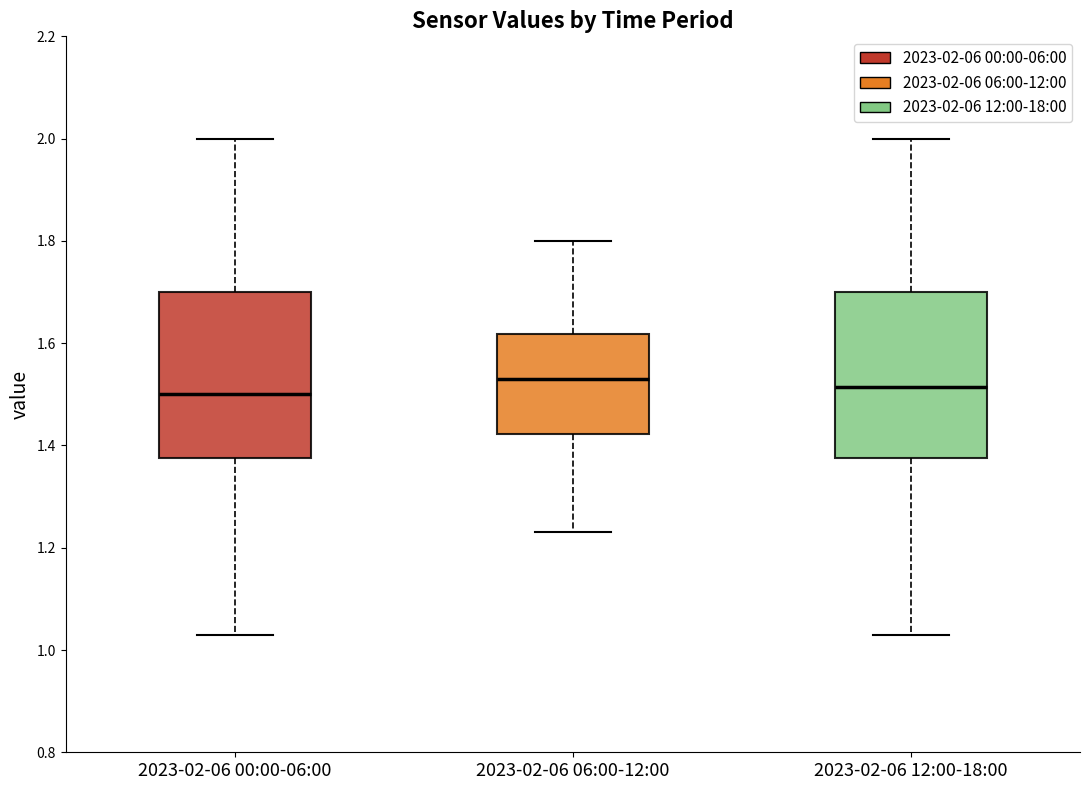

Reading left to right, transcribe this box plot: for each box, give where its median line is, the range the box spans, and where its two whiskers end, as read against the y-axis. The values are not printed on the chart, so give them approximately, as read against the axis.

2023-02-06 00:00-06:00: median 1.50, box 1.38 to 1.70, whiskers 1.04 to 2.00
2023-02-06 06:00-12:00: median 1.54, box 1.42 to 1.62, whiskers 1.24 to 1.80
2023-02-06 12:00-18:00: median 1.52, box 1.38 to 1.70, whiskers 1.04 to 2.00